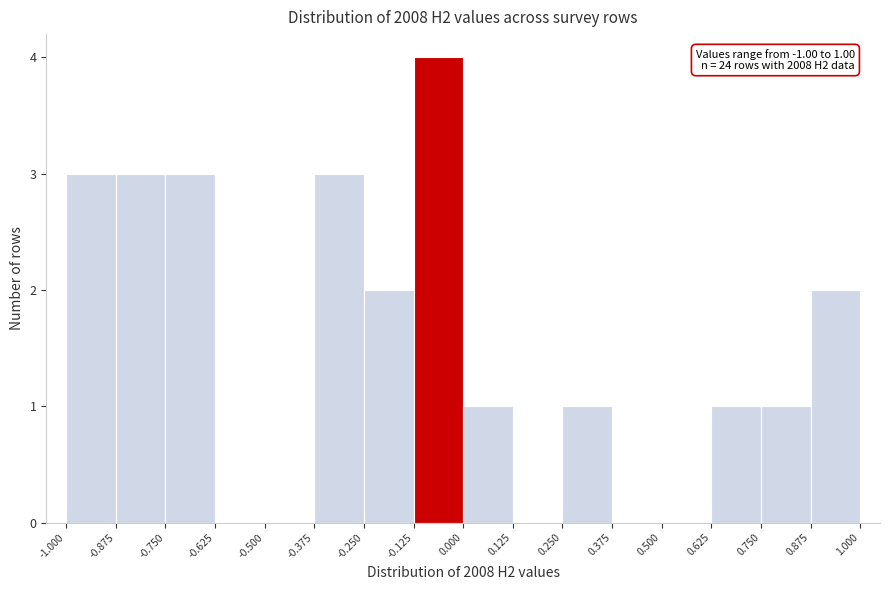

Over which range of the x-axis is the bar tallest?

-0.125 to 0.000